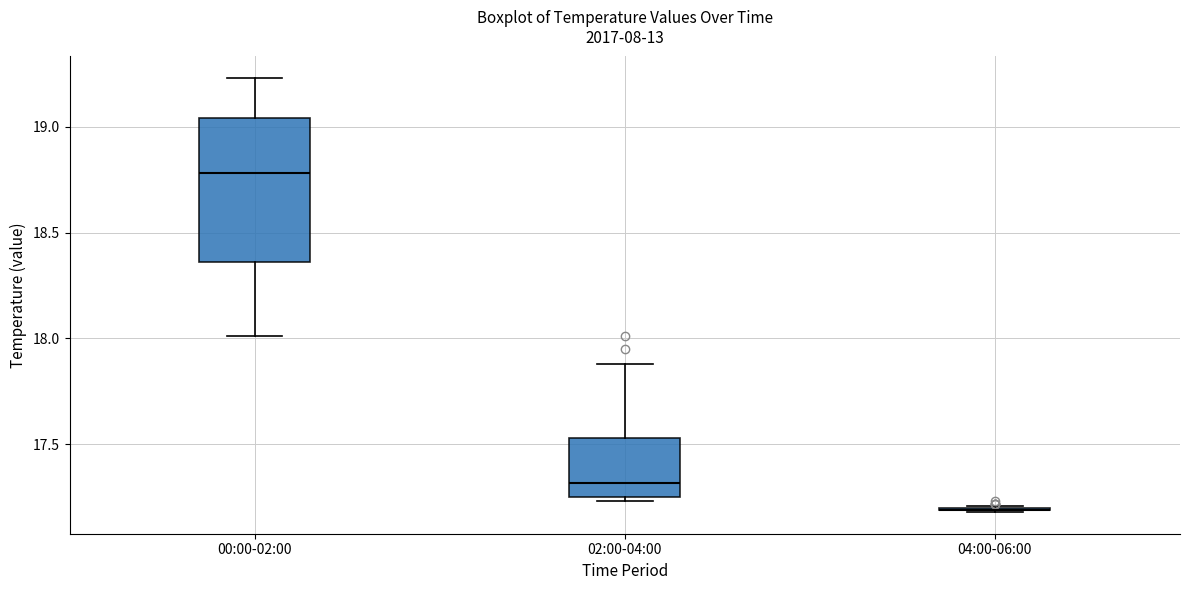

Where does the median line of the box for 02:00-04:00 sit on the y-axis? The values are not printed on the chart, so give them approximately, as read against the axis.

17.30